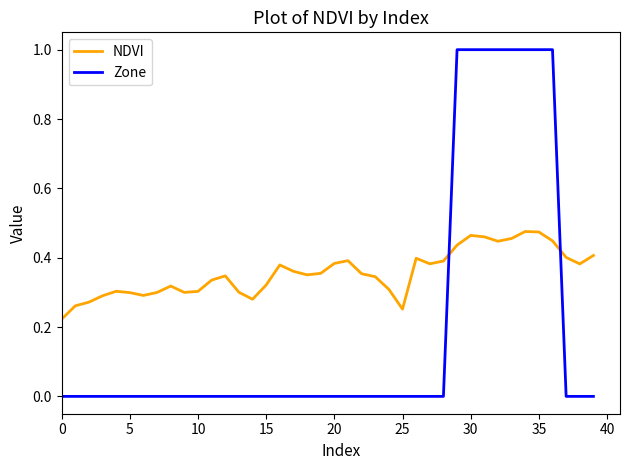

Which series has the largest range (max minus min)?

Zone